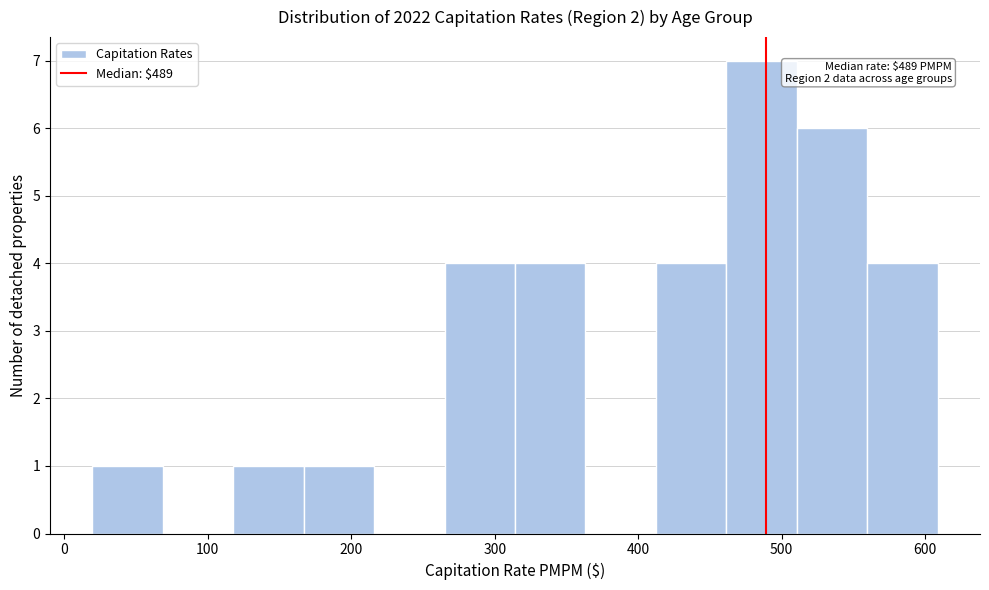

Which range on the x-axis has the tallest bar?

460 to 510